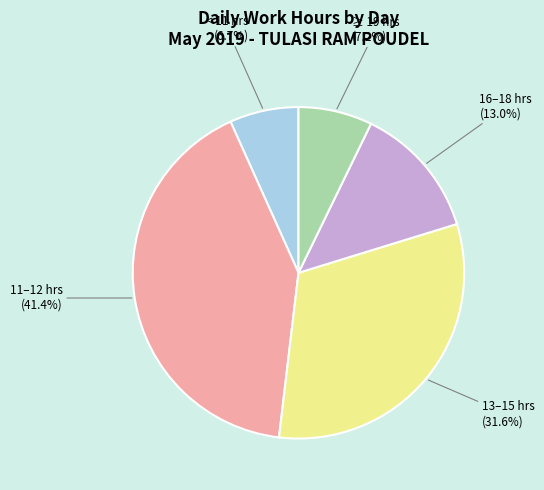

Does any single category account for the majority?

No